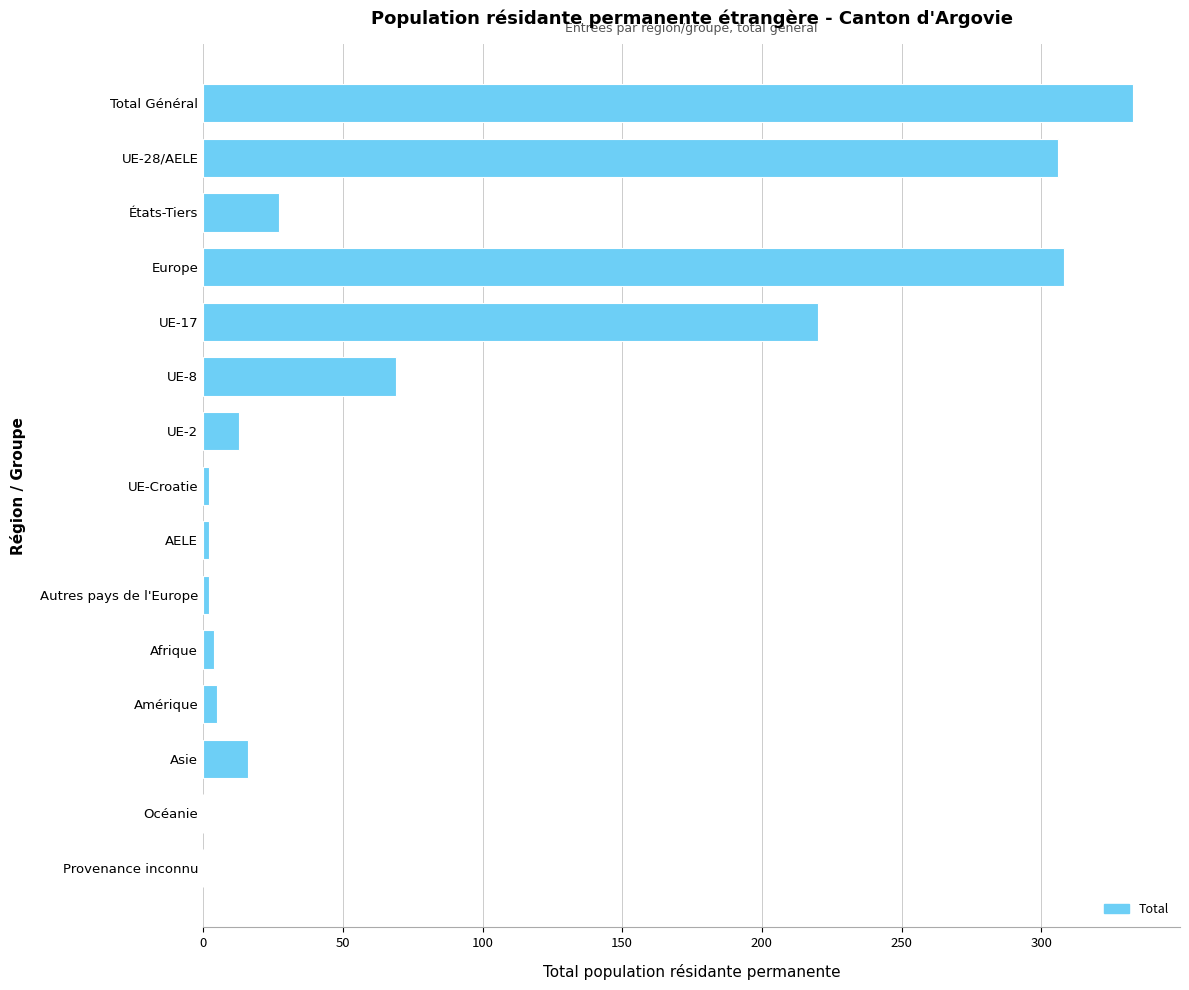

The chart shows a value of 177 at Europe. True or false?

False